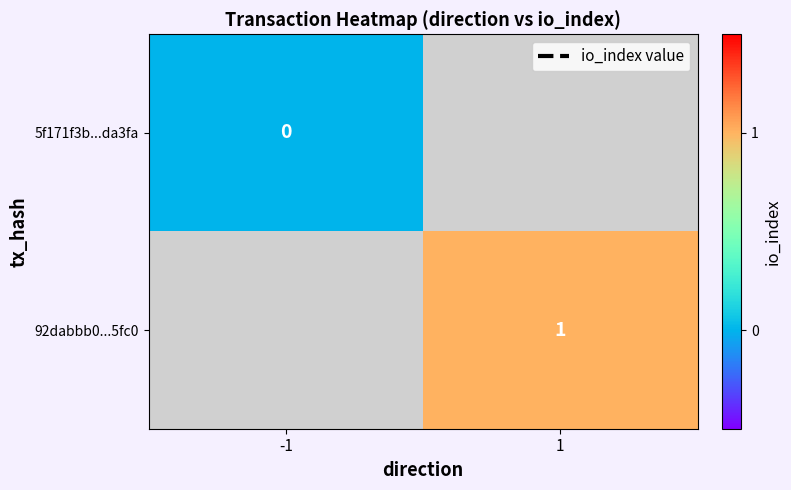

Between -1 and 1, which is larger?

1